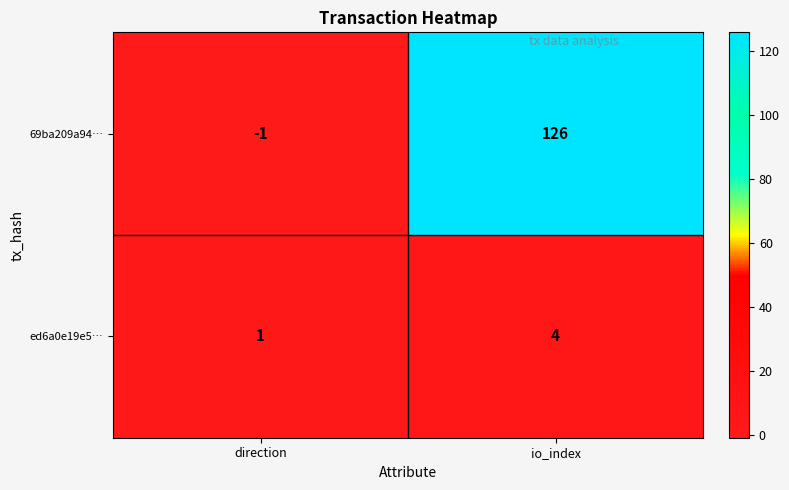

At how many categories does at least one series exceed 119?

1